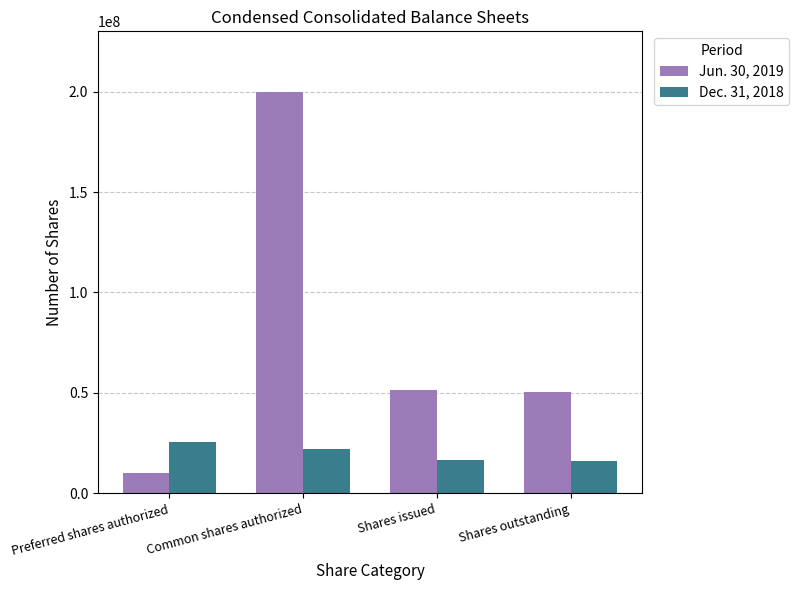

Which series has the widest spread of values?

Jun. 30, 2019